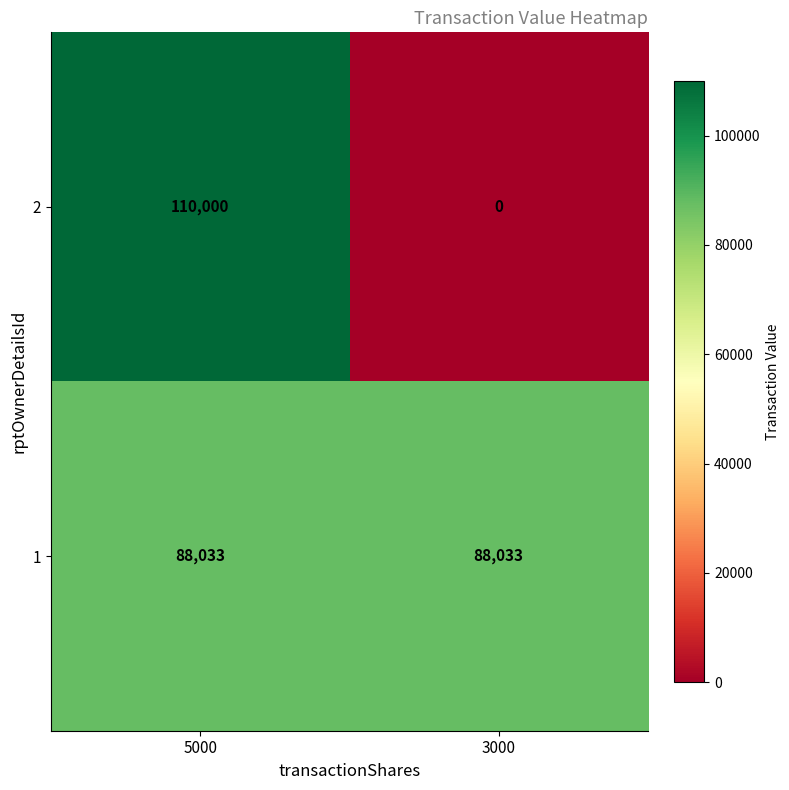

At which category does the chart reach its minimum across all series?

3000